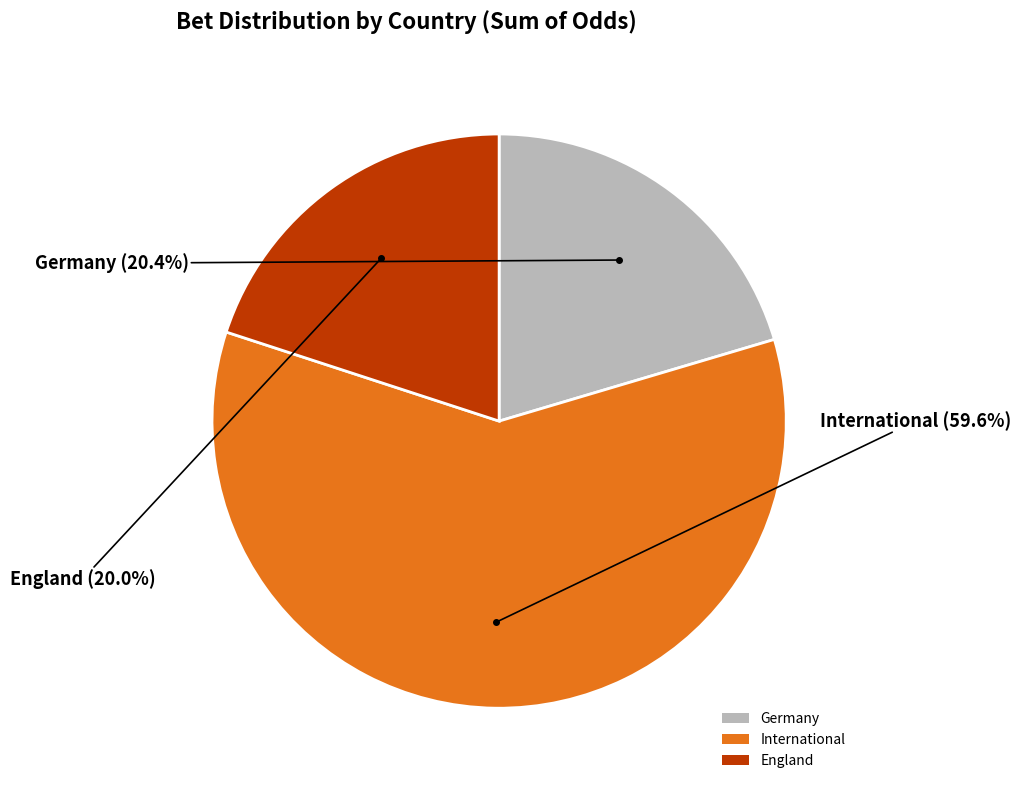

To the nearest percent, what is the average slice percentage?

33%